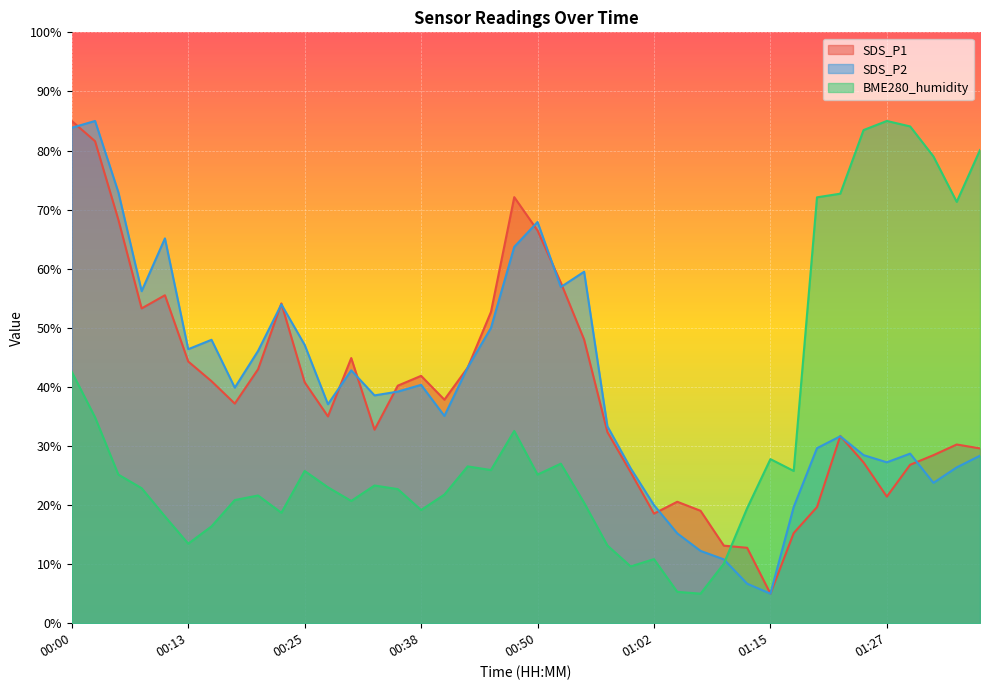

Between 00:10 and 01:05, which is larger?

00:10